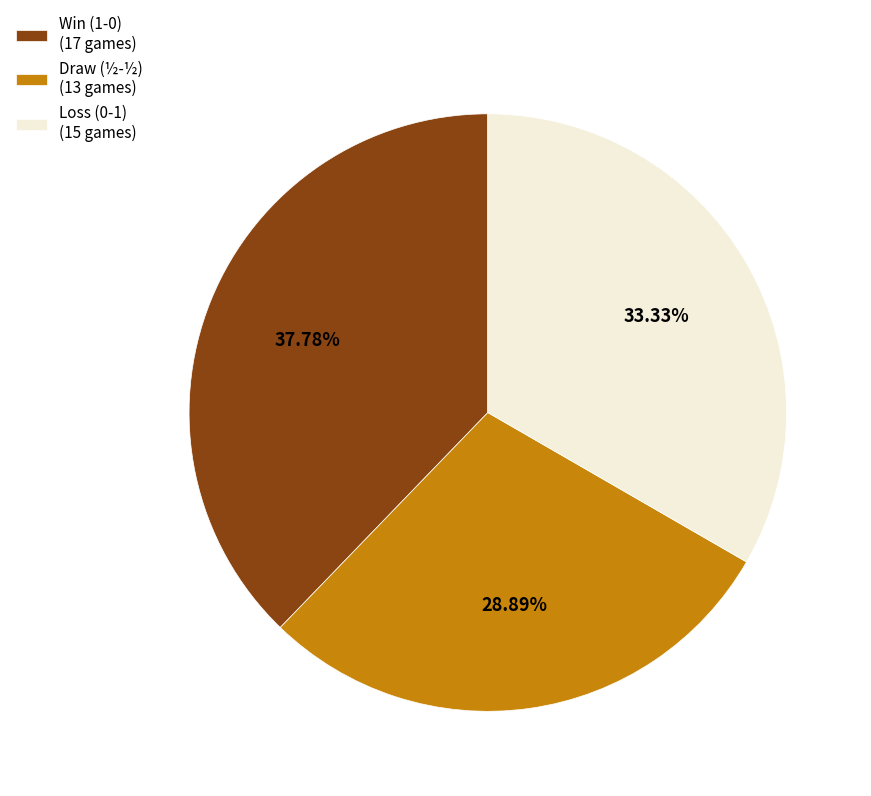

Do Loss (0-1) (15 games) and Win (1-0) (17 games) together represent more than half of the pie?

Yes